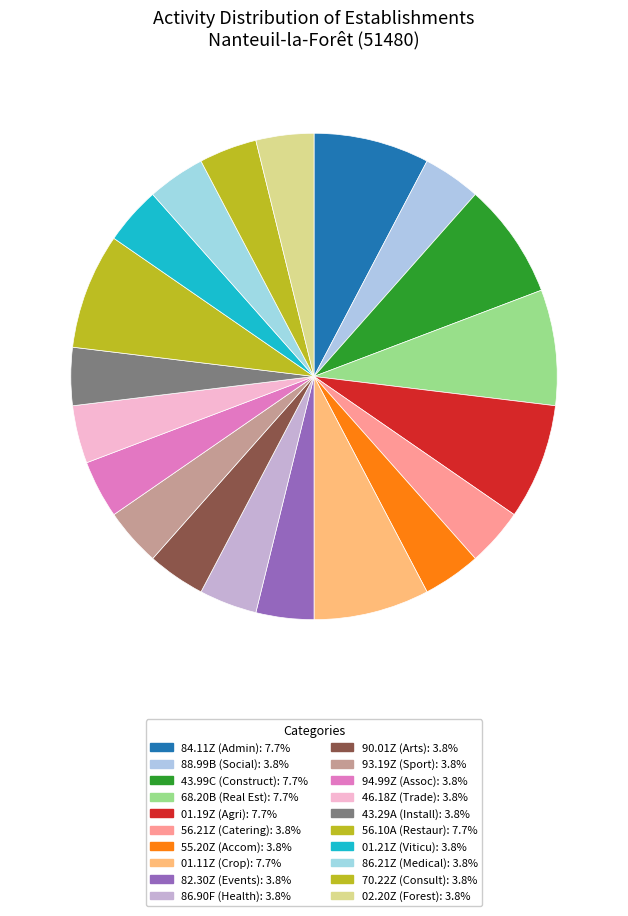

What is the change in value from 93.19Z to 56.10A?

+1